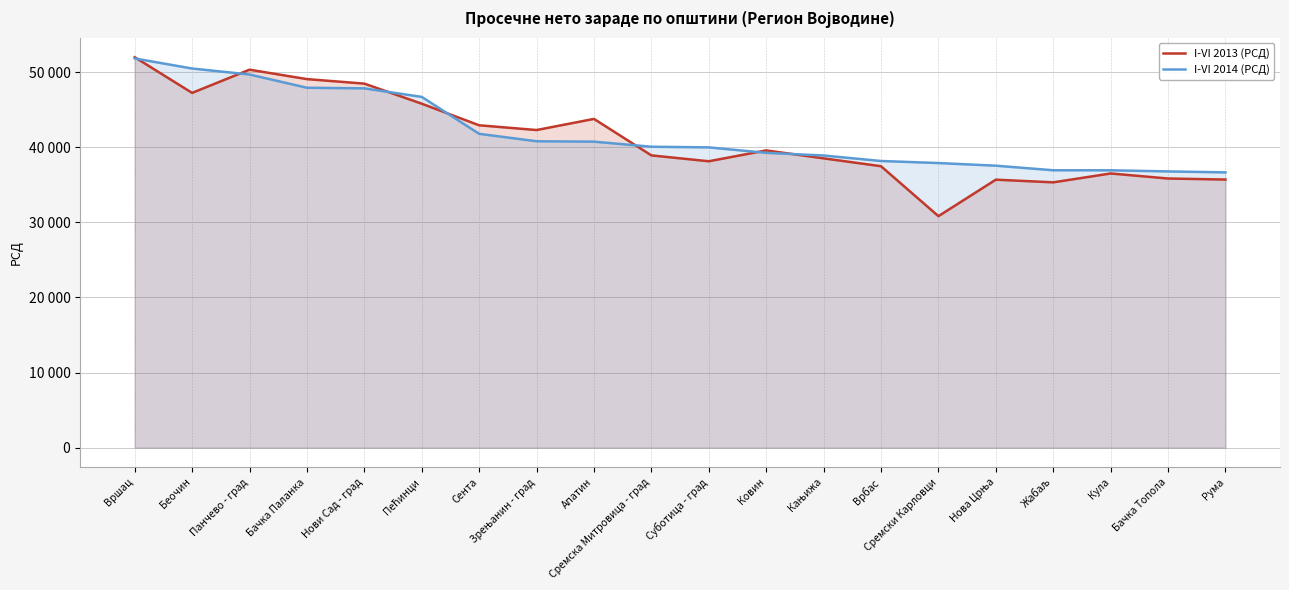

Reading left to right, extract all data points from this chart.

I-VI 2013 (РСД): 51972	47222	50312	49056	48455	45784	42910	42278	43759	38904	38121	39567	38509	37462	30815	35671	35315	36496	35825	35686
I-VI 2014 (РСД): 51807	50467	49670	47906	47825	46688	41773	40784	40731	40055	39968	39242	38888	38156	37884	37532	36923	36918	36769	36640